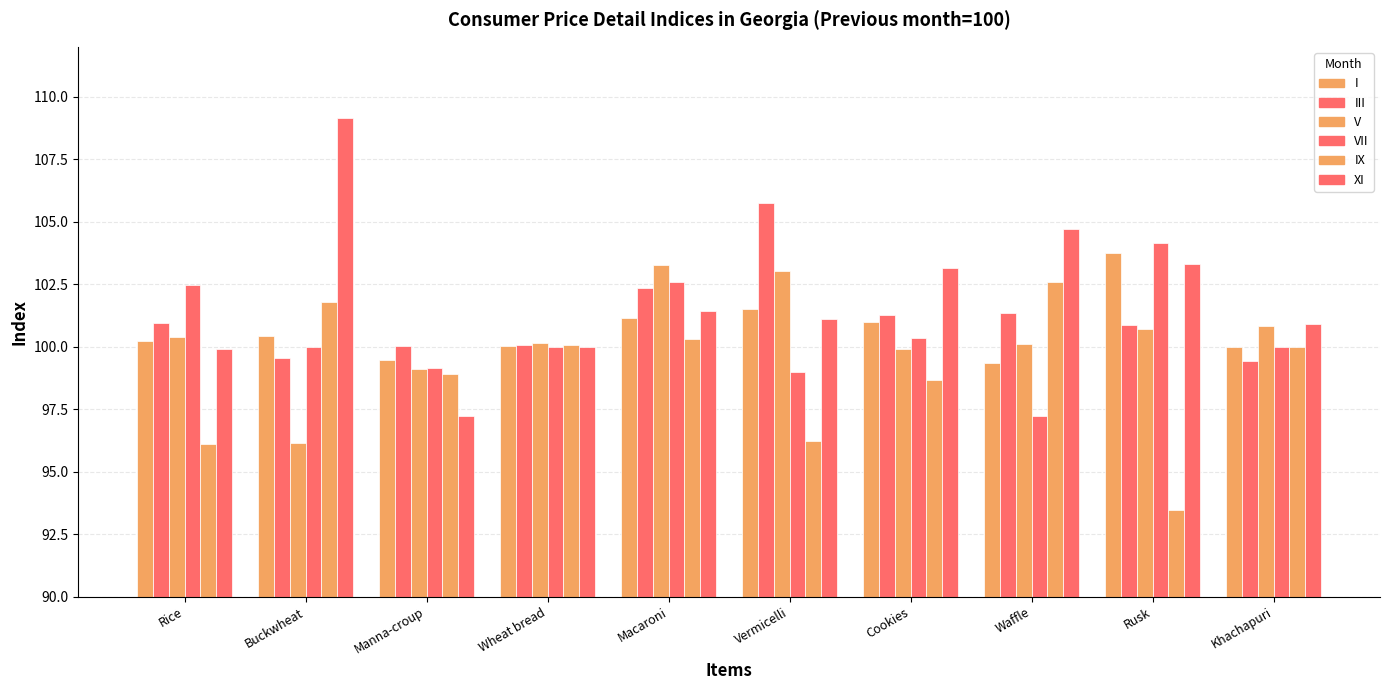

Between Buckwheat and Manna-croup, which series saw the biggest shift?

XI